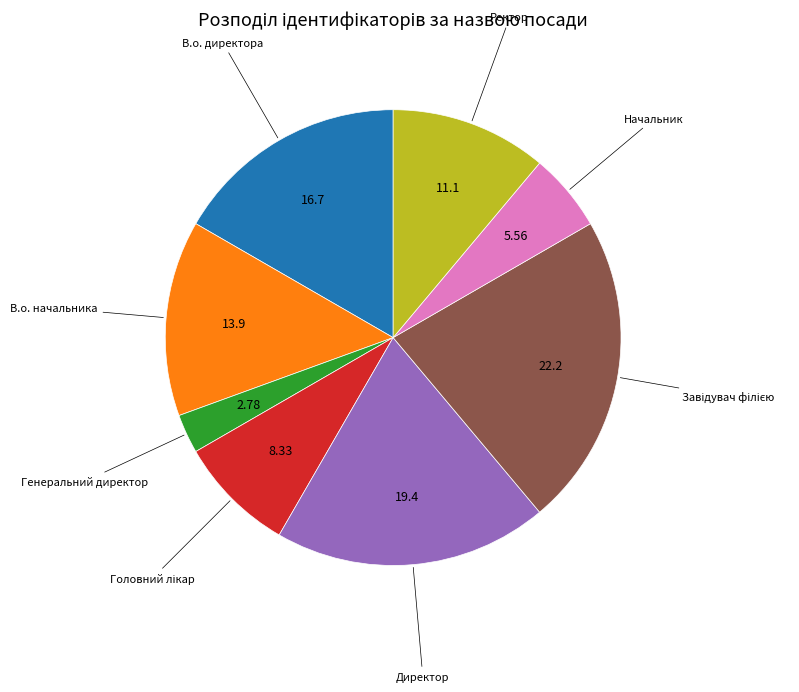

Is there any slice that represents more than half of the pie?

No